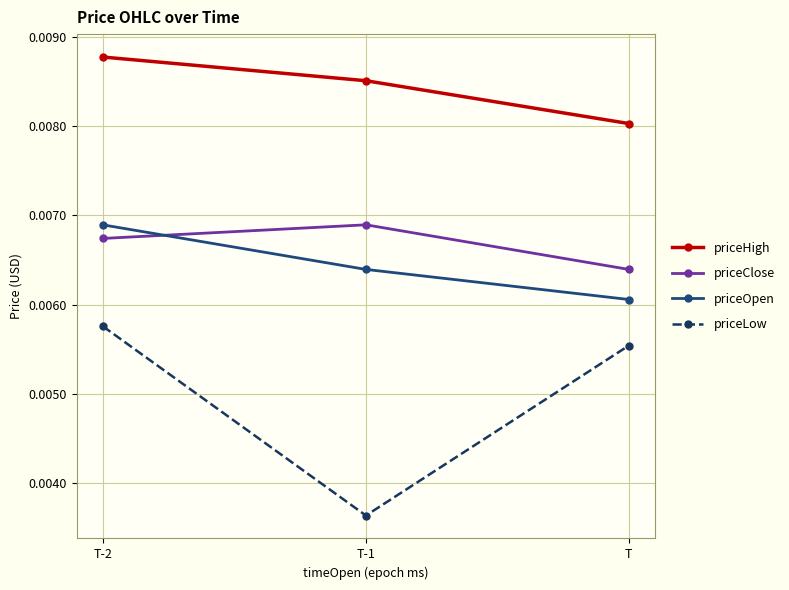

Which series has the widest spread of values?

priceLow